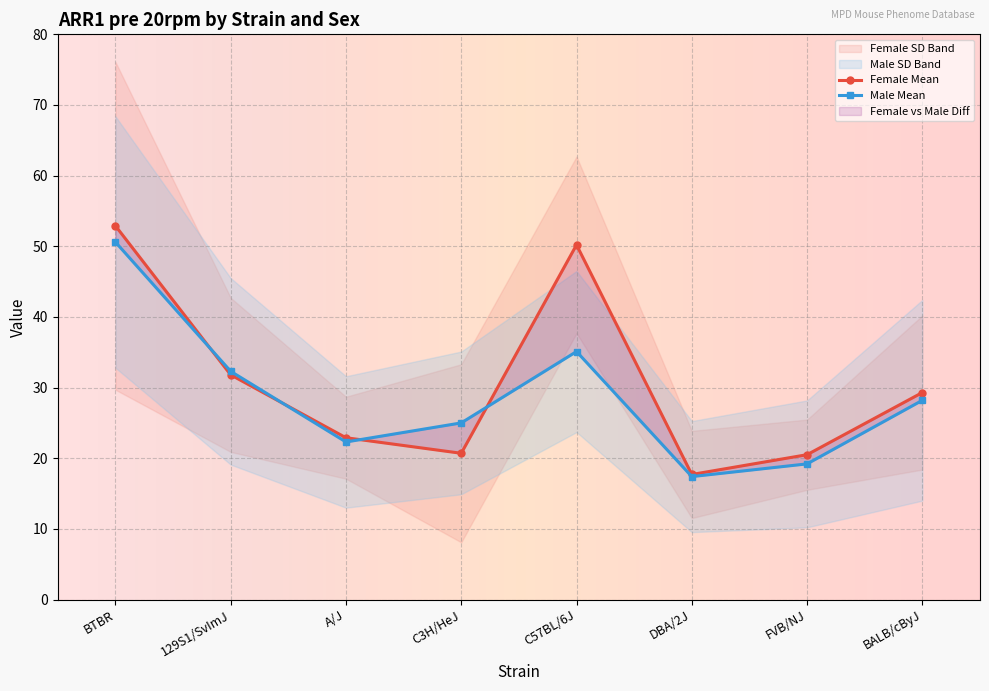

True or false: Female Mean and Male Mean intersect in this chart.

True